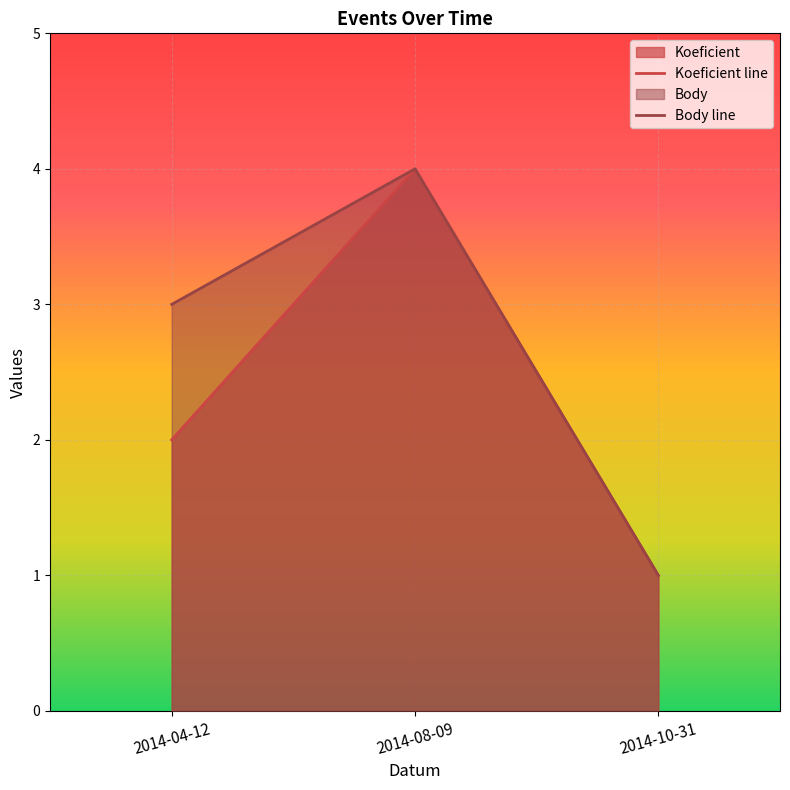

What is the value of the Body point at the 2nd from the left?

4